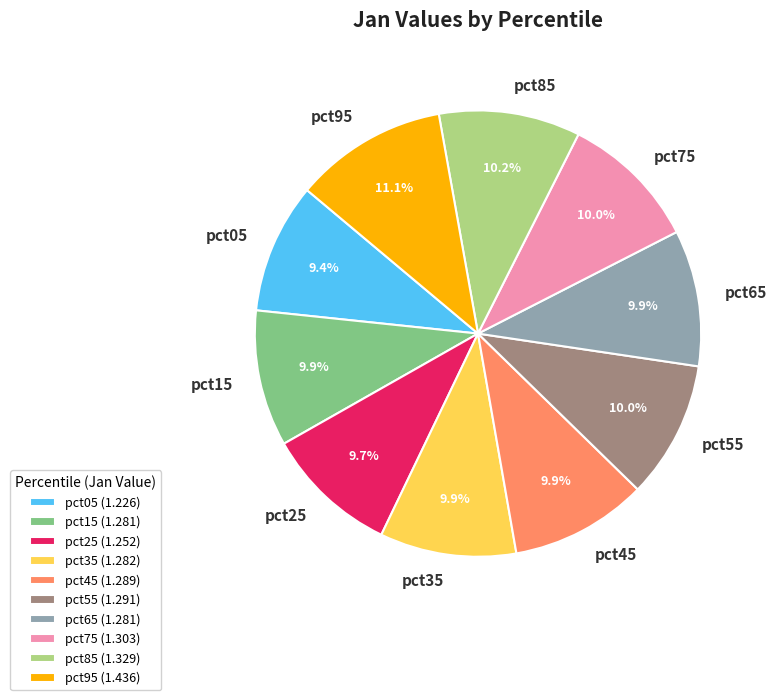

Between pct95 and pct45, which is larger?

pct95